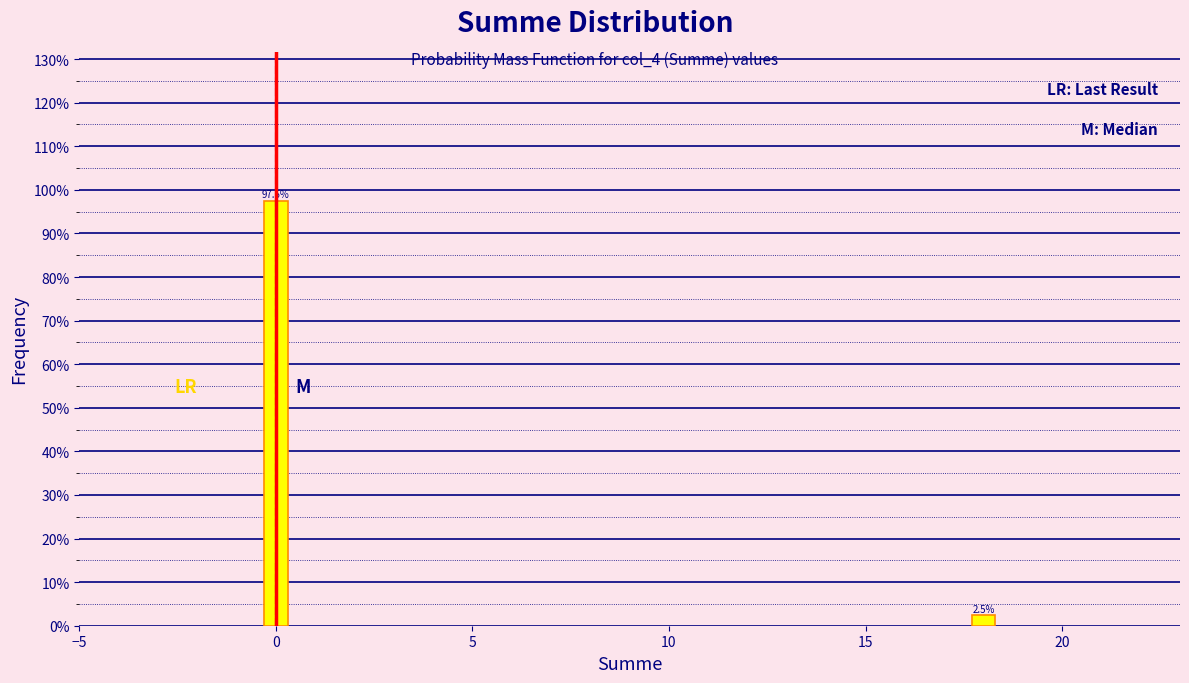

Reading right to left, what are all the values shown in this chart?

2.5	97.5